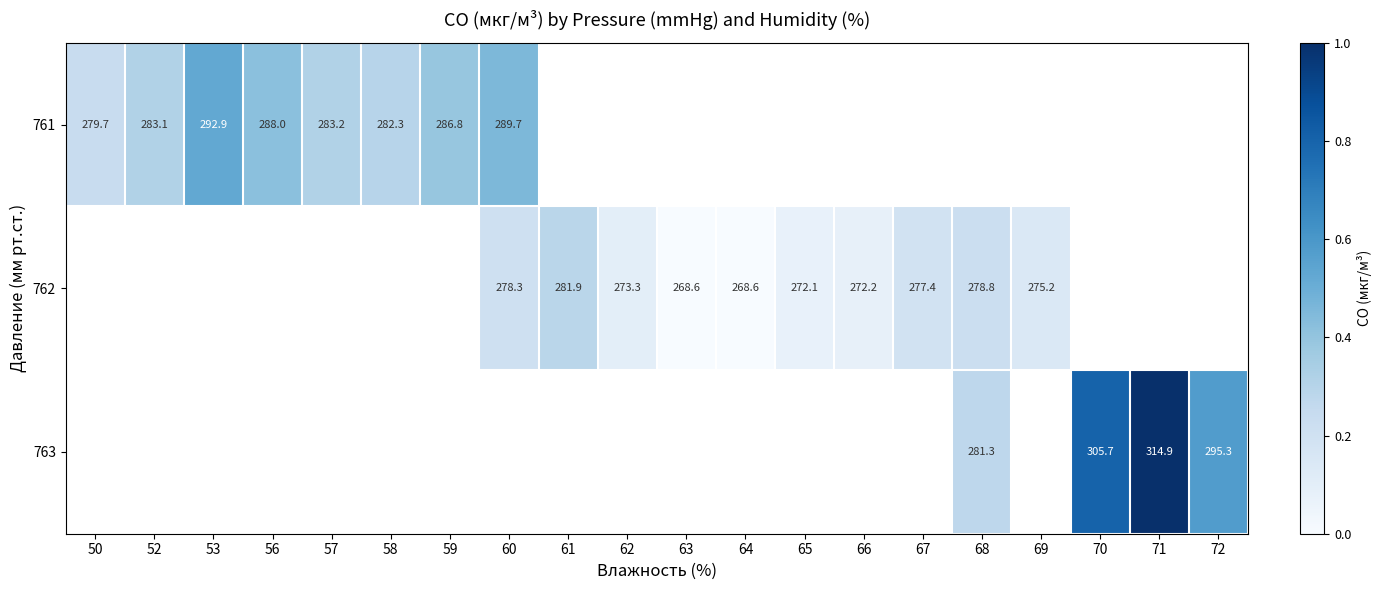

Is the value of 762 at 67 greater than the value of 761 at 50?

No